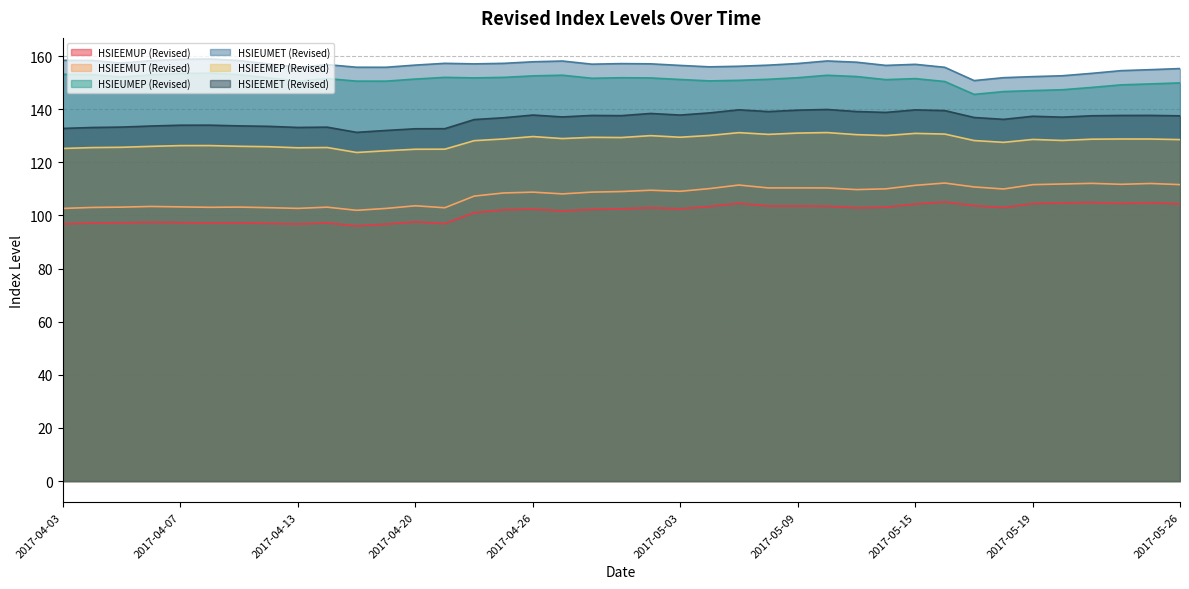

True or false: HSIEEMET (Revised) and HSIEUMET (Revised) cross at least once.

False